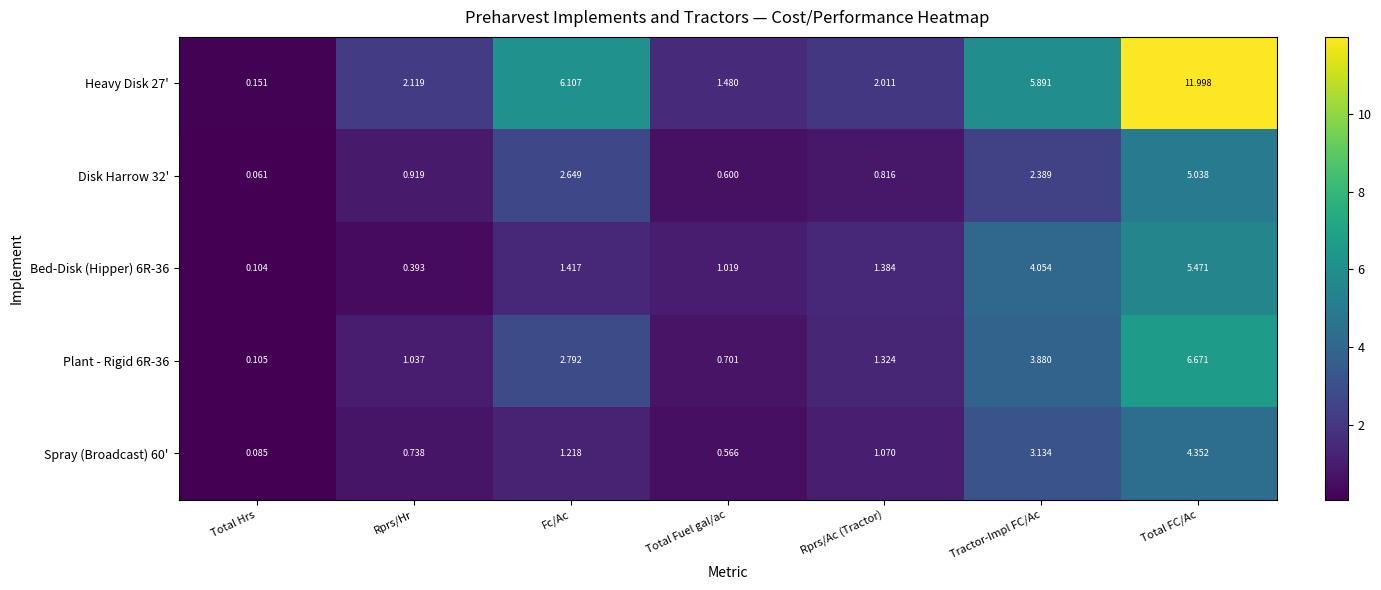

Rank the series by their maximum value, from lowest to highest.

Spray (Broadcast) 60', Disk Harrow 32', Bed-Disk (Hipper) 6R-36, Plant - Rigid 6R-36, Heavy Disk 27'